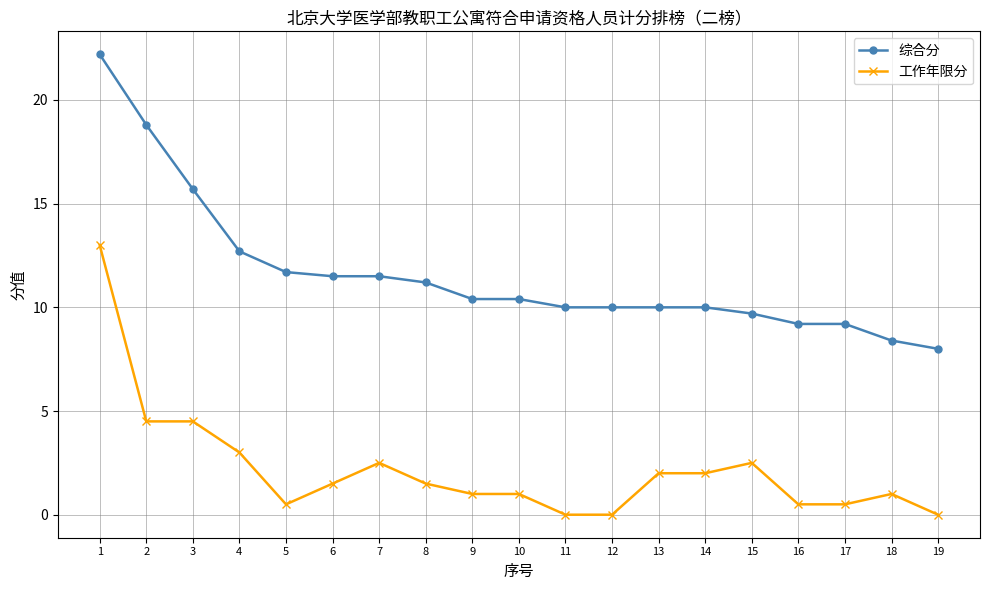

Rank the series at 5 from lowest to highest value.

工作年限分, 综合分